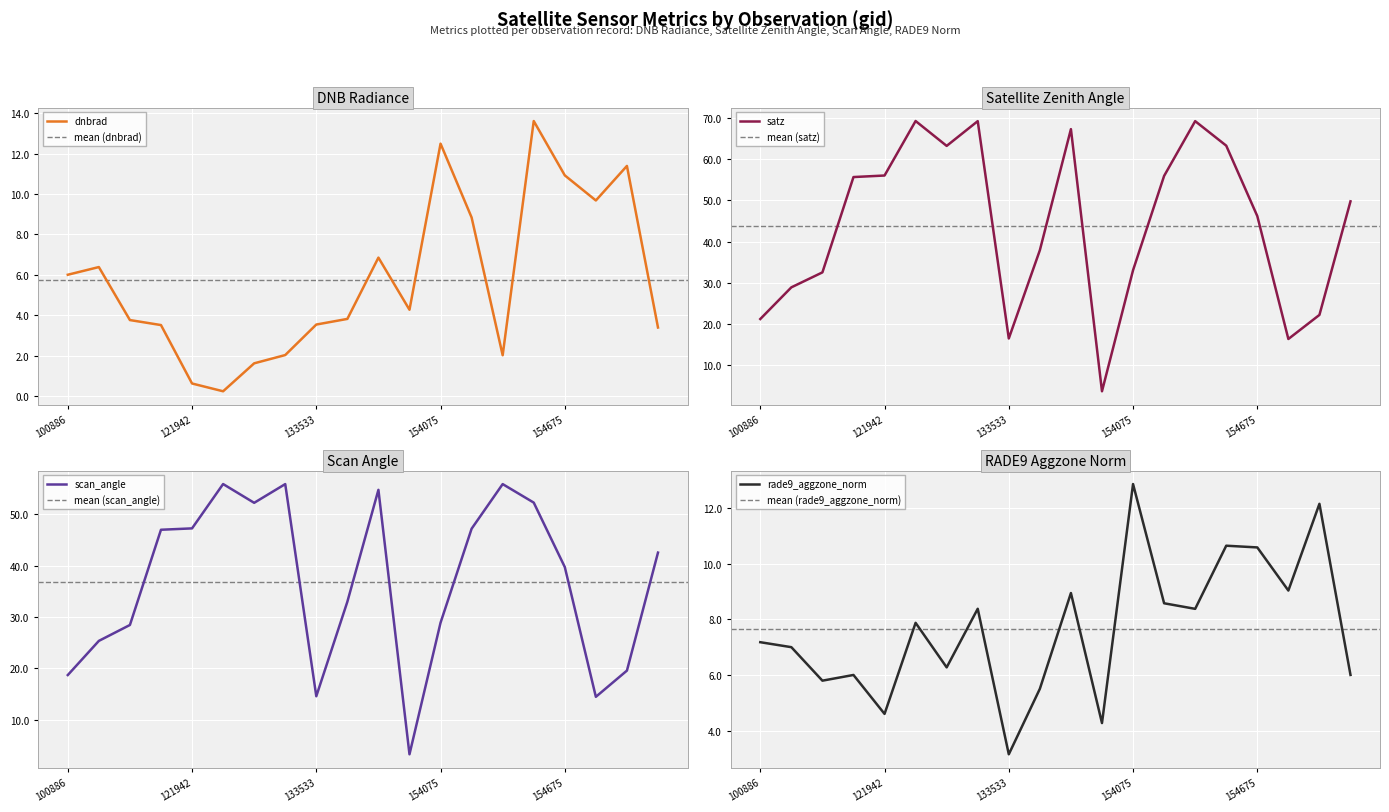

Where is the first local minimum for satz?

122129